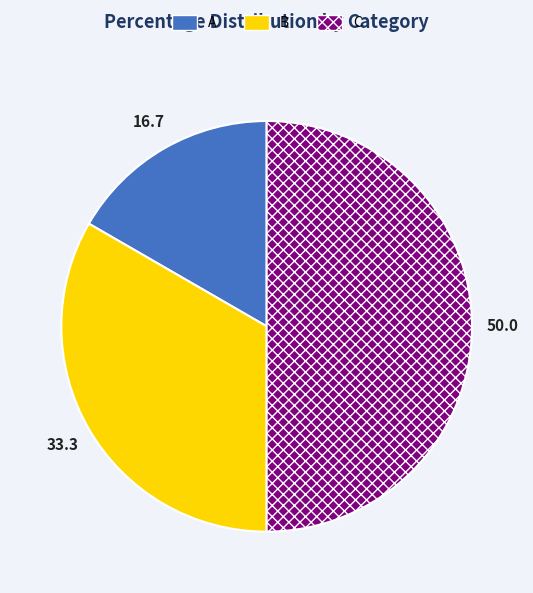

Does B represent more than half of the total?

No